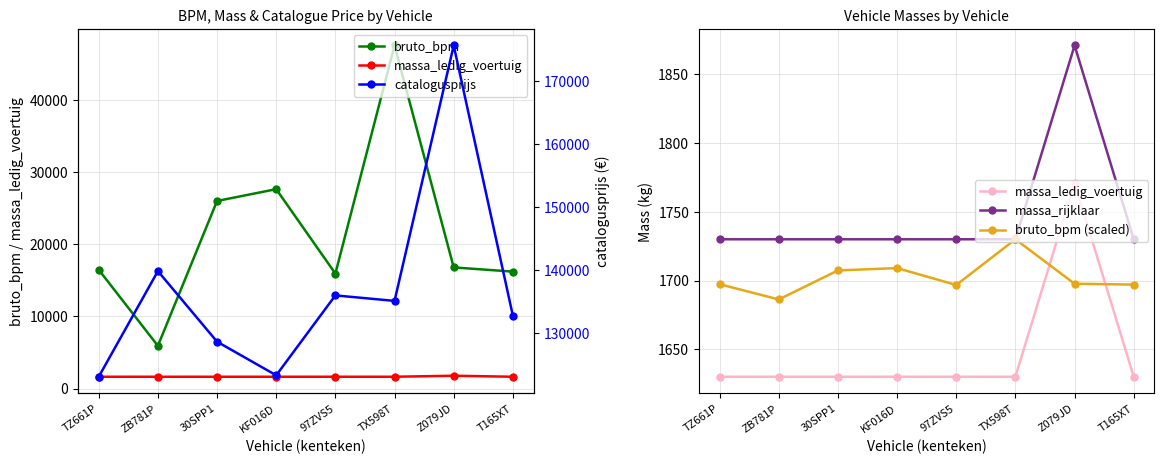

What is the difference between the highest and lowest values at Z079JD?

174031.3